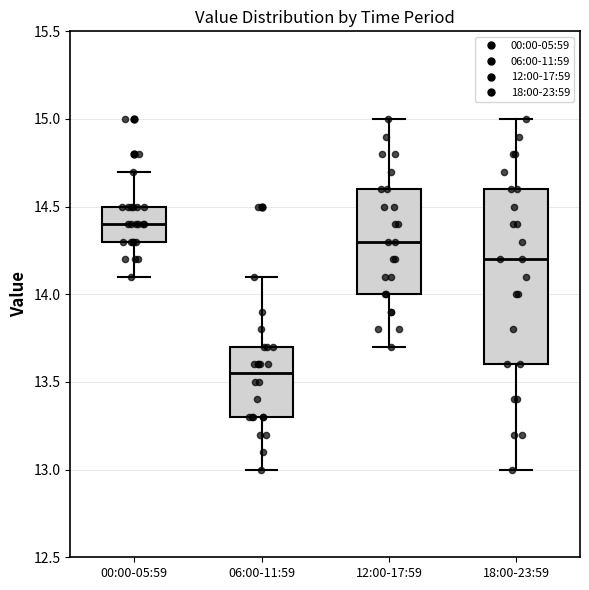

Reading left to right, read every box against the y-axis: the position of its median line, the range the box covers, and the ends of its whiskers. The values are not printed on the chart, so give them approximately, as read against the axis.

00:00-05:59: median 14.40, box 14.30 to 14.50, whiskers 14.10 to 14.70
06:00-11:59: median 13.55, box 13.30 to 13.70, whiskers 13.00 to 14.10
12:00-17:59: median 14.30, box 14.00 to 14.60, whiskers 13.70 to 15.00
18:00-23:59: median 14.20, box 13.60 to 14.60, whiskers 13.00 to 15.00